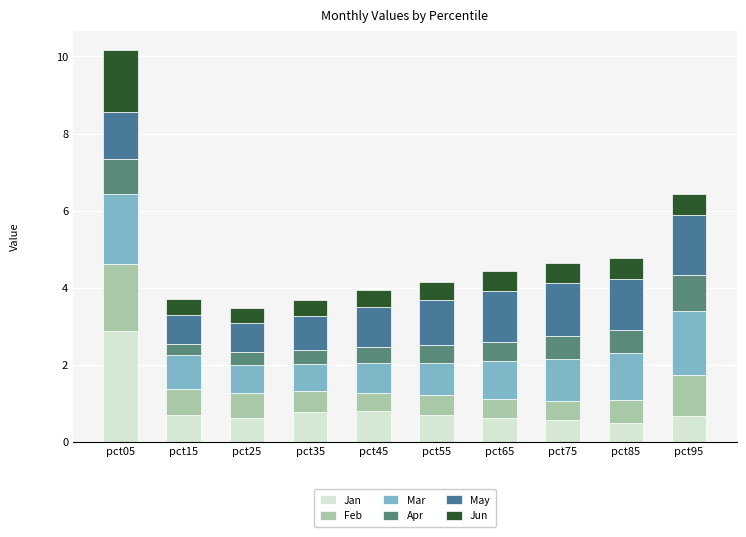

What is the total value across all series at pct35?

3.7